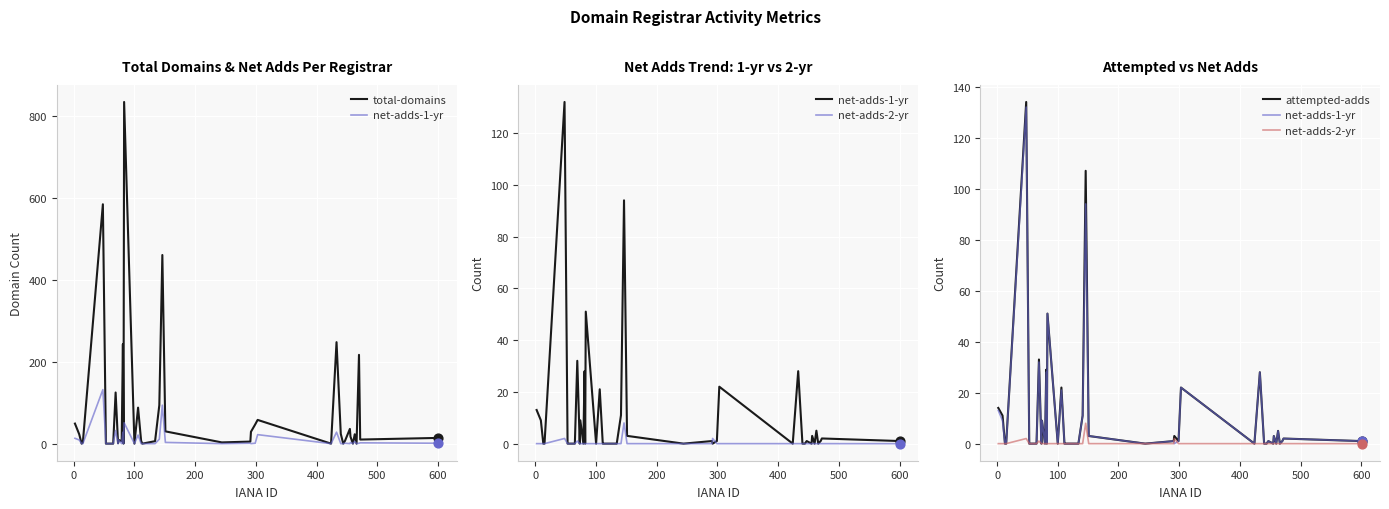

Is the value of net-adds-2-yr at 33 greater than the value of attempted-adds at 19?

No